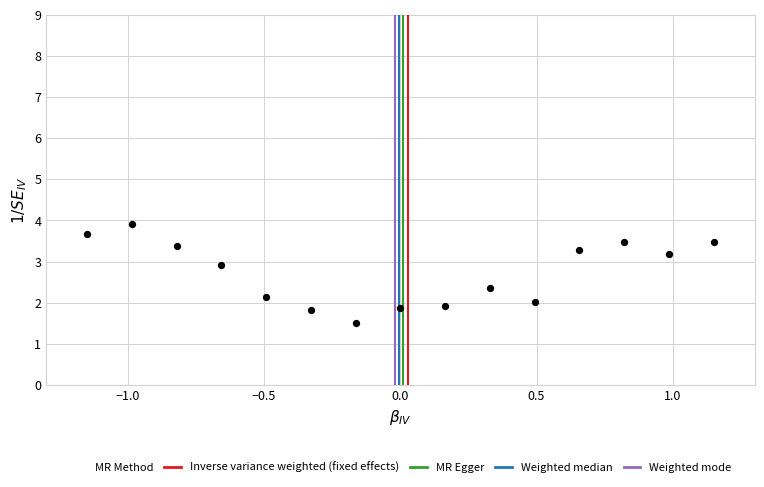

What is the range of Y values (max minus min)?

2.4